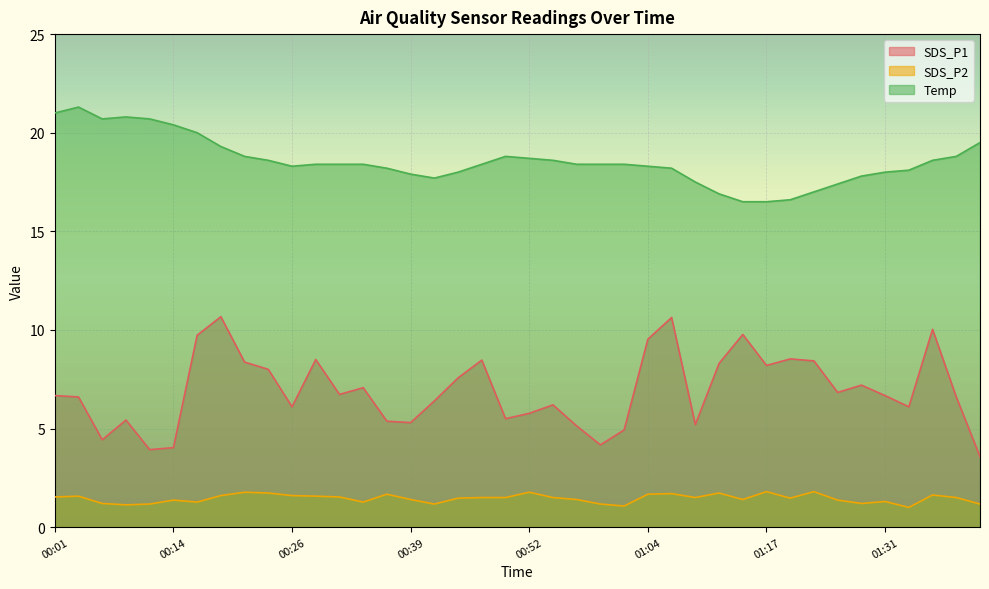

Which has a higher value, 01:41 or 00:31?

00:31